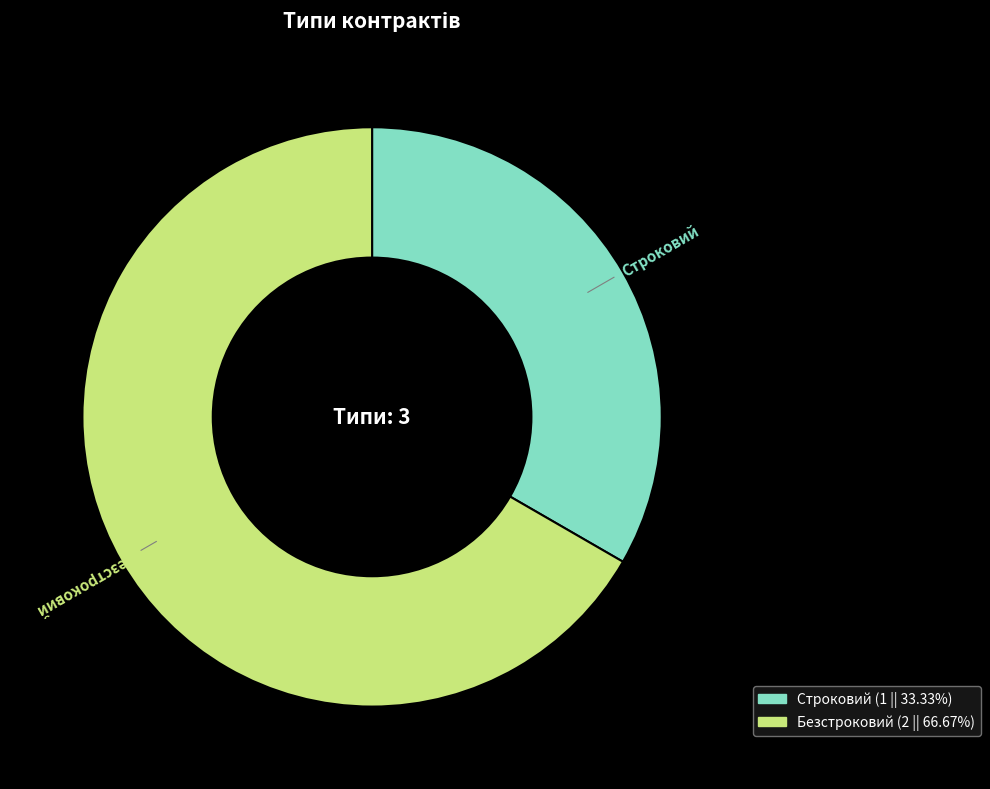

Approximately how many times larger is the value at Строковий (1 || 33.33%) compared to Безстроковий (2 || 66.67%)?

0.5